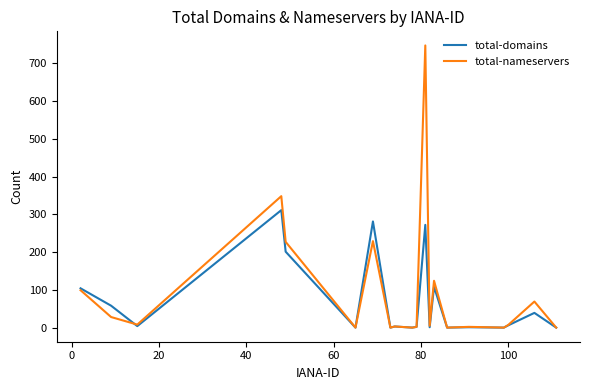

What is the greatest value displayed?

747